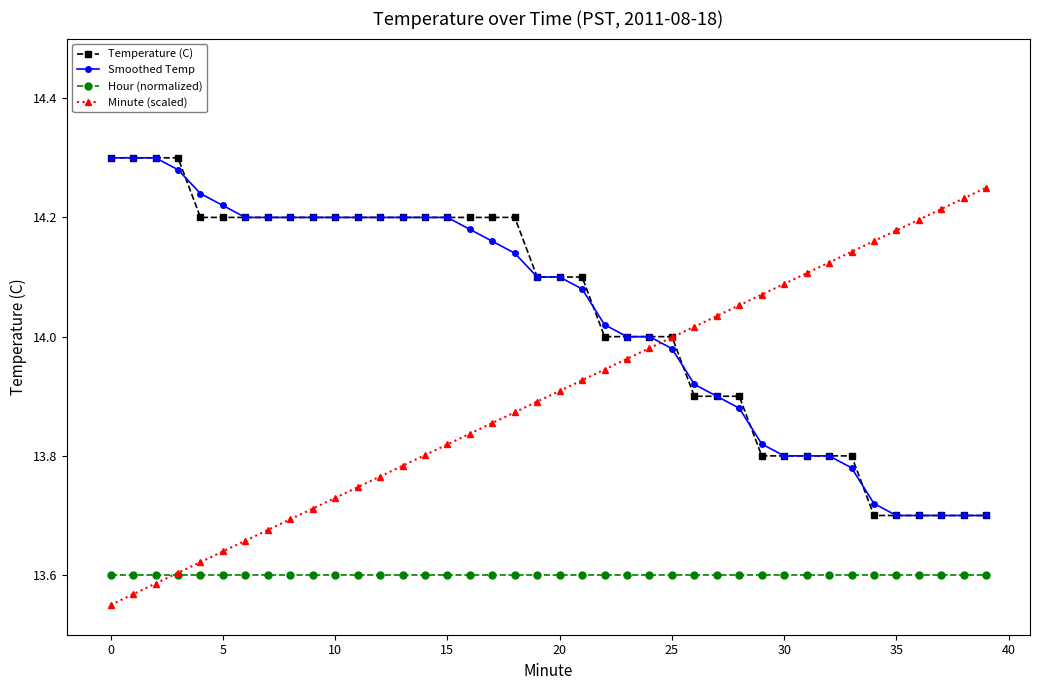

What is the difference between the maximum and second lowest values in the Temperature (C) series?

0.6